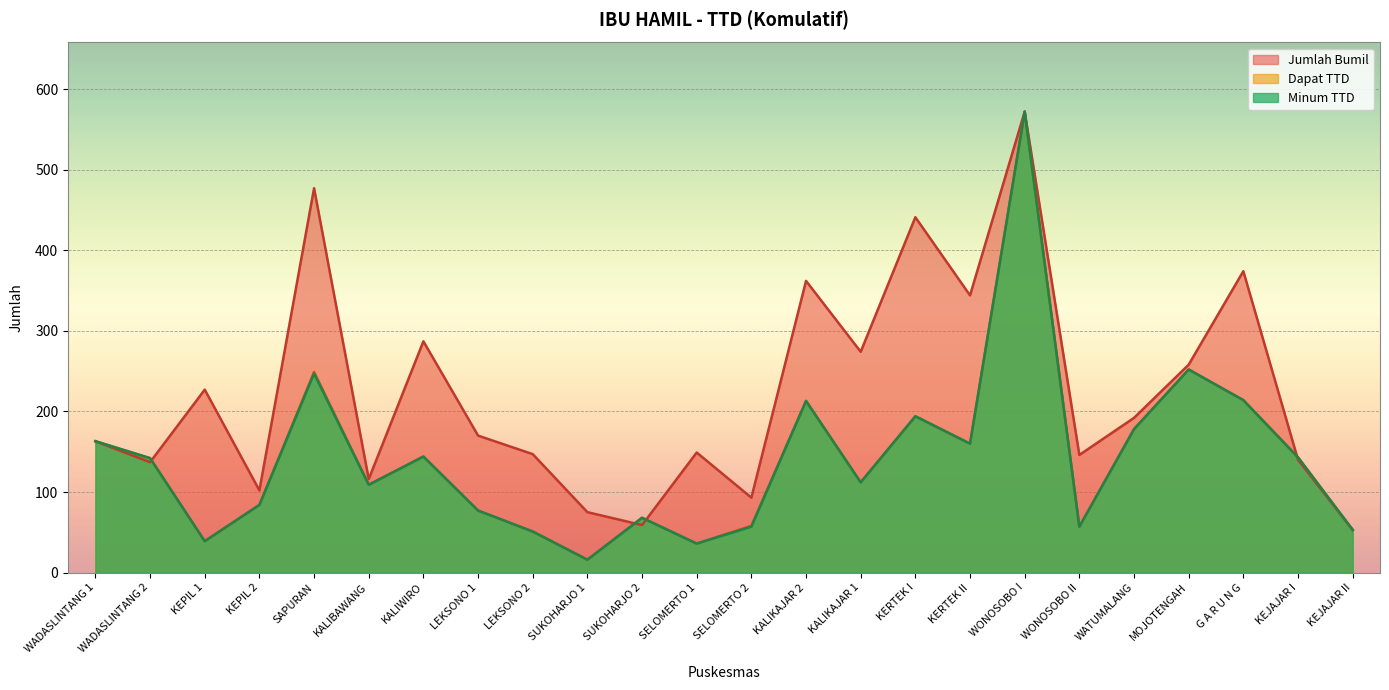

Does the chart display data point markers on the line(s)?

No